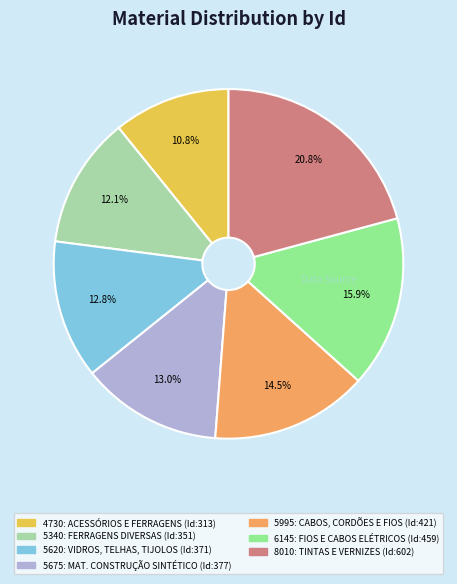

How many slices are in this pie chart?

7